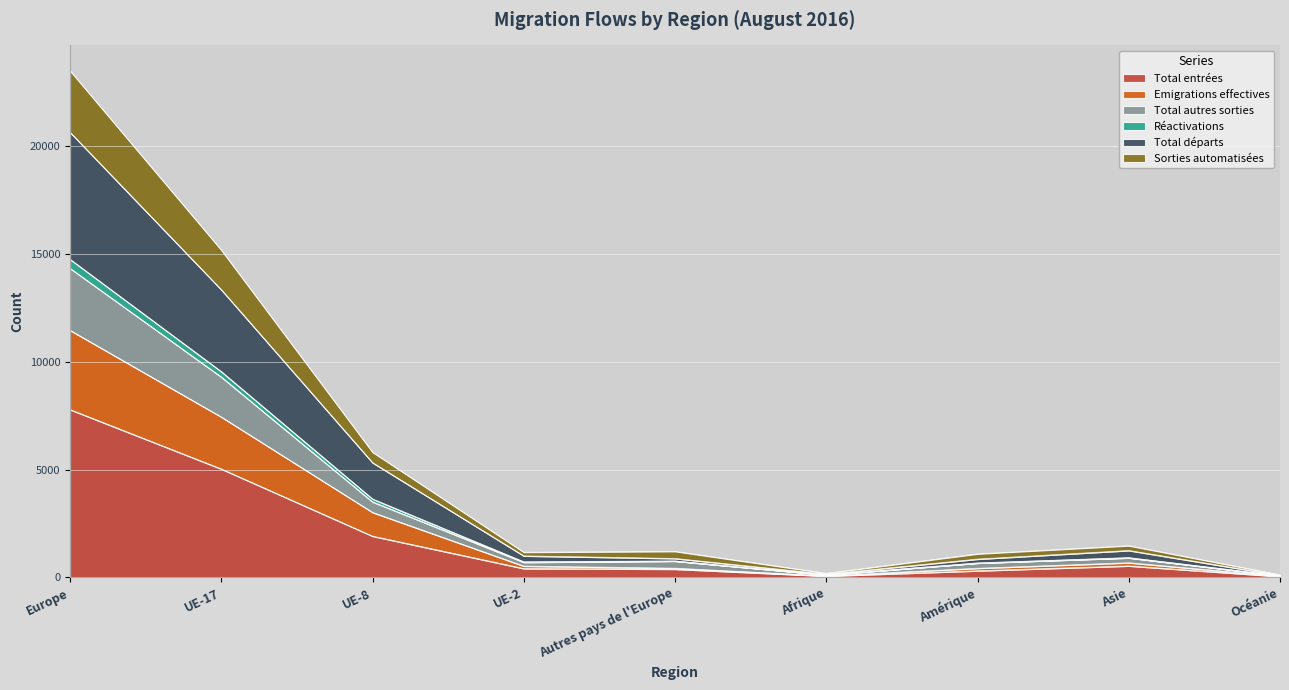

True or false: Réactivations and Total départs cross at least once.

False